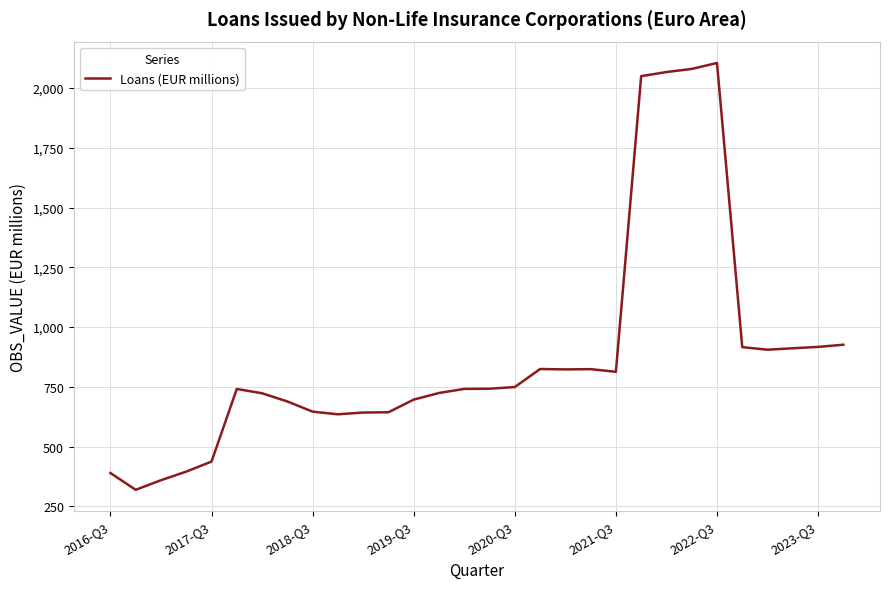

What is the greatest value displayed?

2105.0